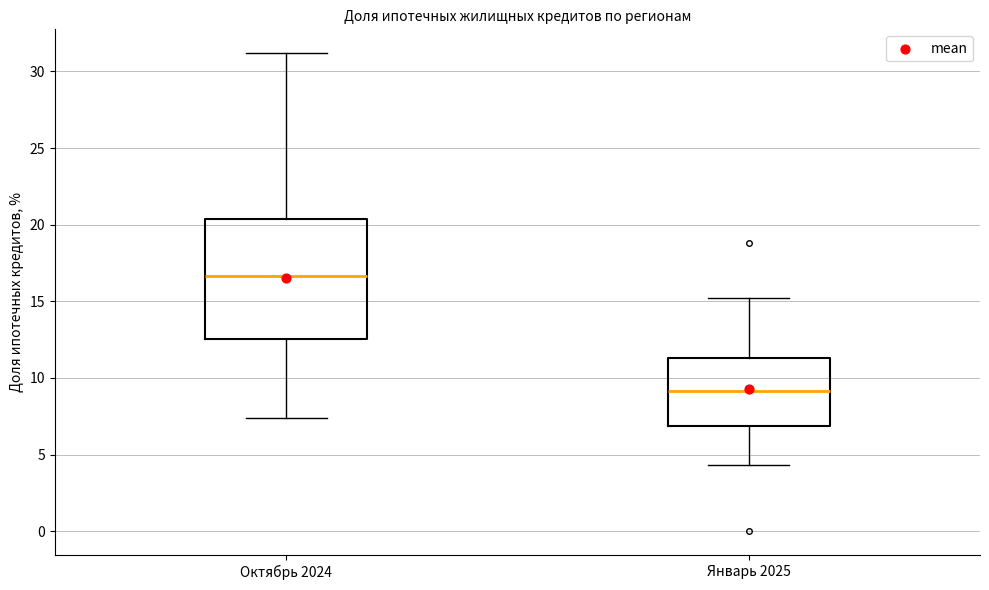

Reading left to right, read every box against the y-axis: the position of its median line, the range the box covers, and the ends of its whiskers. The values are not printed on the chart, so give them approximately, as read against the axis.

Октябрь 2024: median 16.5, box 12.5 to 20.5, whiskers 7.5 to 31.0
Январь 2025: median 9.0, box 7.0 to 11.5, whiskers 4.5 to 15.0